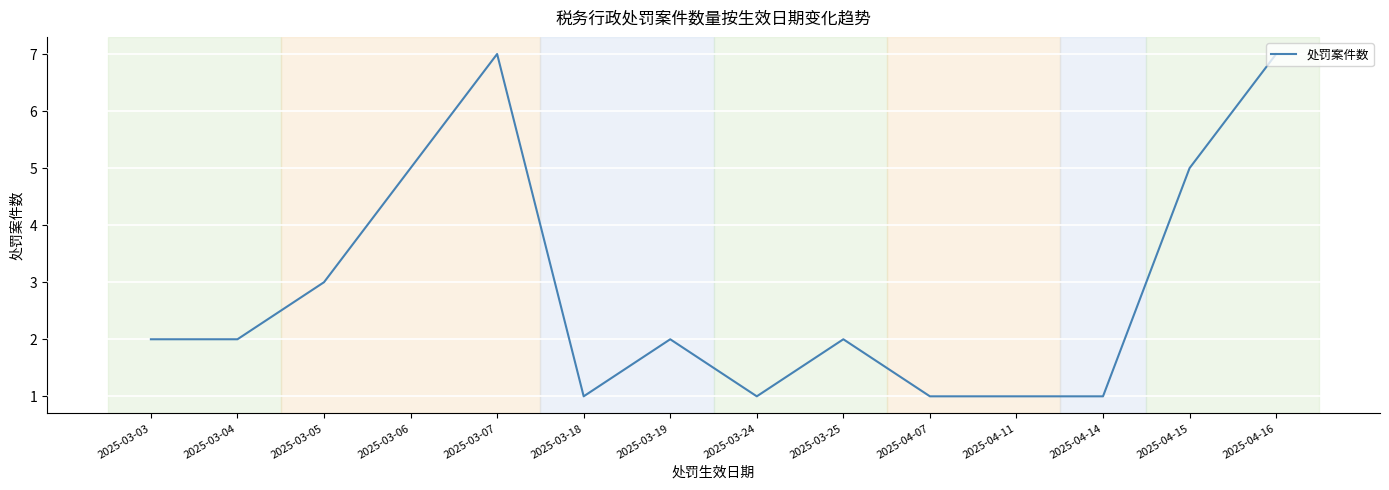

What is the maximum value shown in the chart?

7